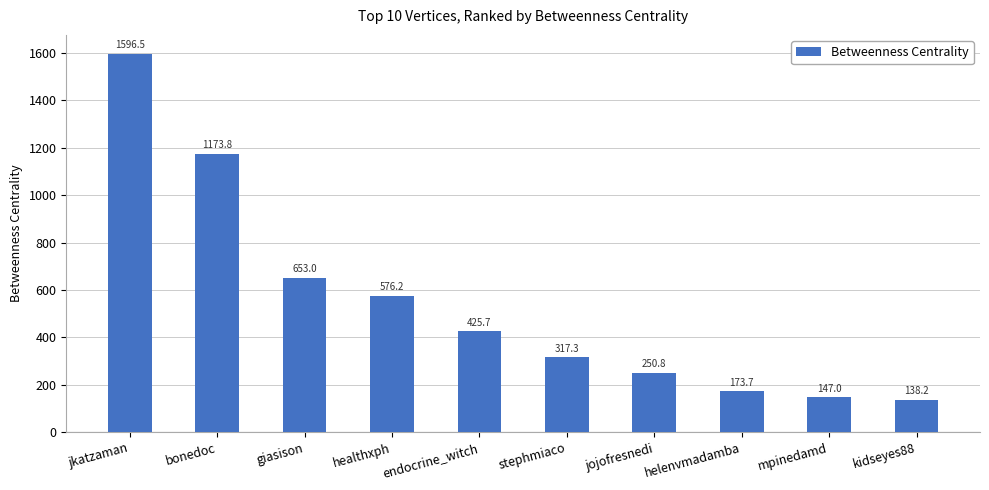

What is the average value?

545.2